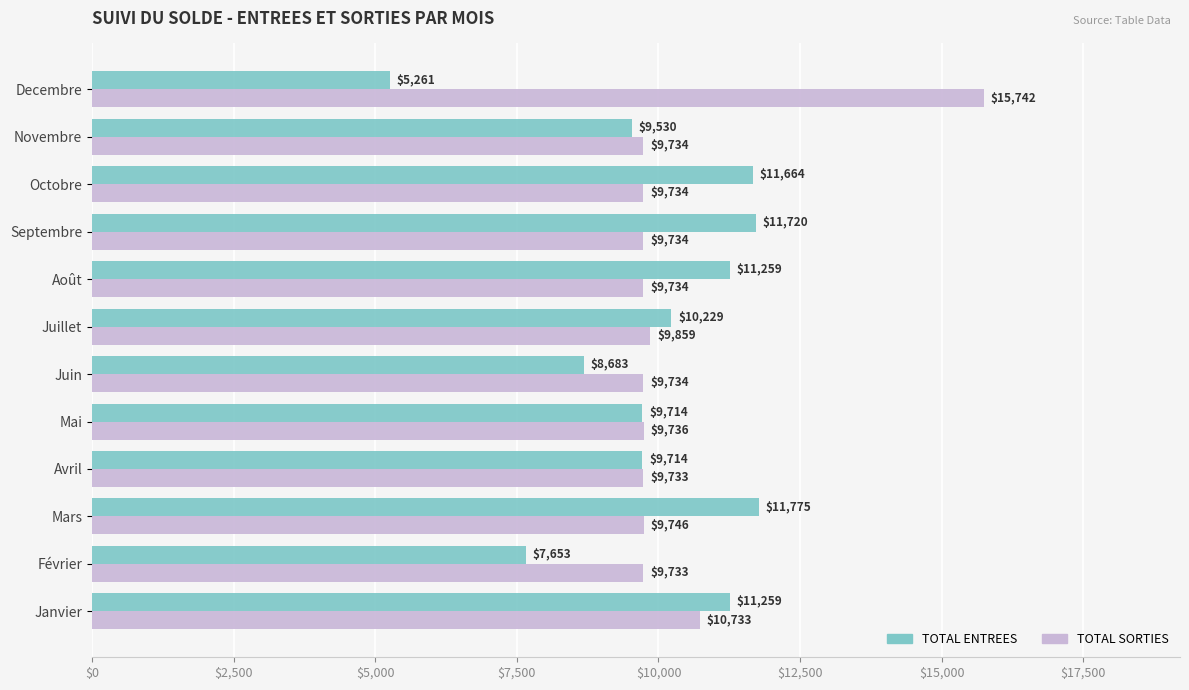

What is the difference between the second highest and second lowest values in the TOTAL SORTIES series?

1000.0